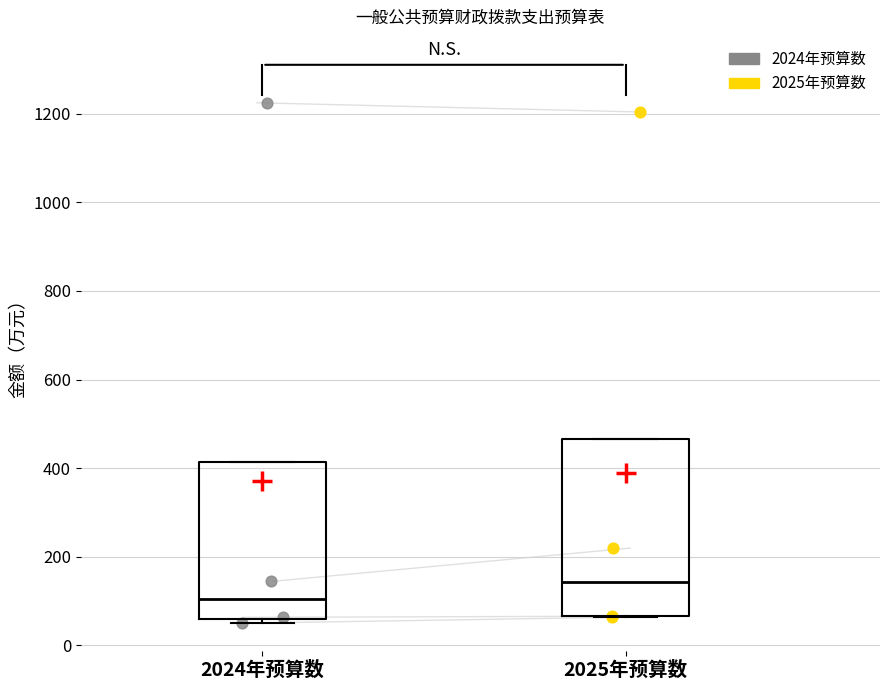

Reading left to right, transcribe this box plot: for each box, give where its median line is, the range the box spans, and where its two whiskers end, as read against the y-axis. The values are not printed on the chart, so give them approximately, as read against the axis.

2024年预算数: median 100, box 60 to 420, whiskers 40 to 420
2025年预算数: median 140, box 60 to 460, whiskers 60 to 460